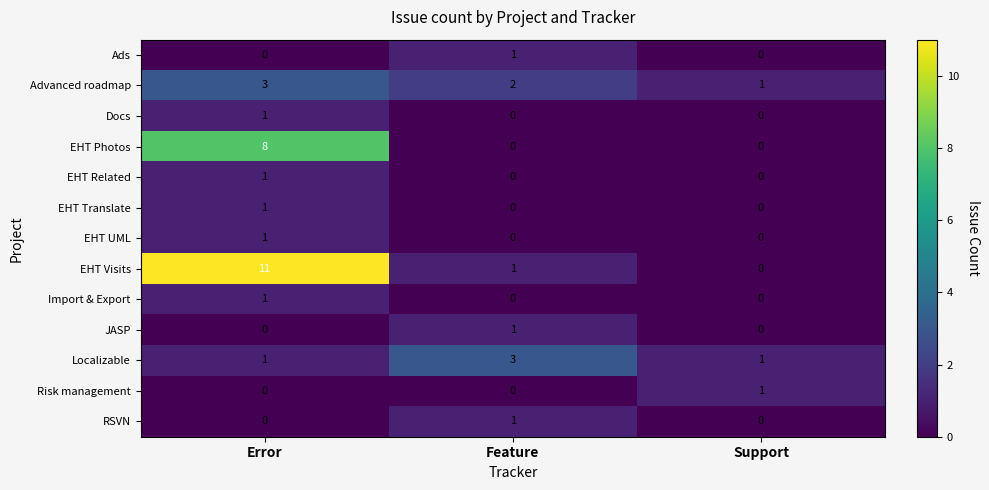

At how many categories does at least one series exceed 9?

1